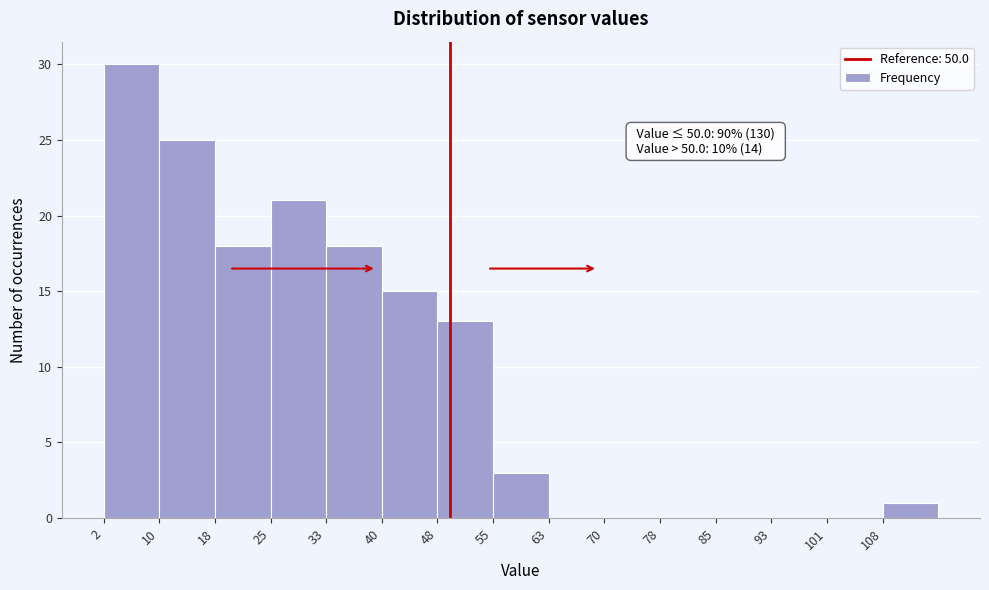

Which range on the x-axis has the tallest bar?

3 to 11